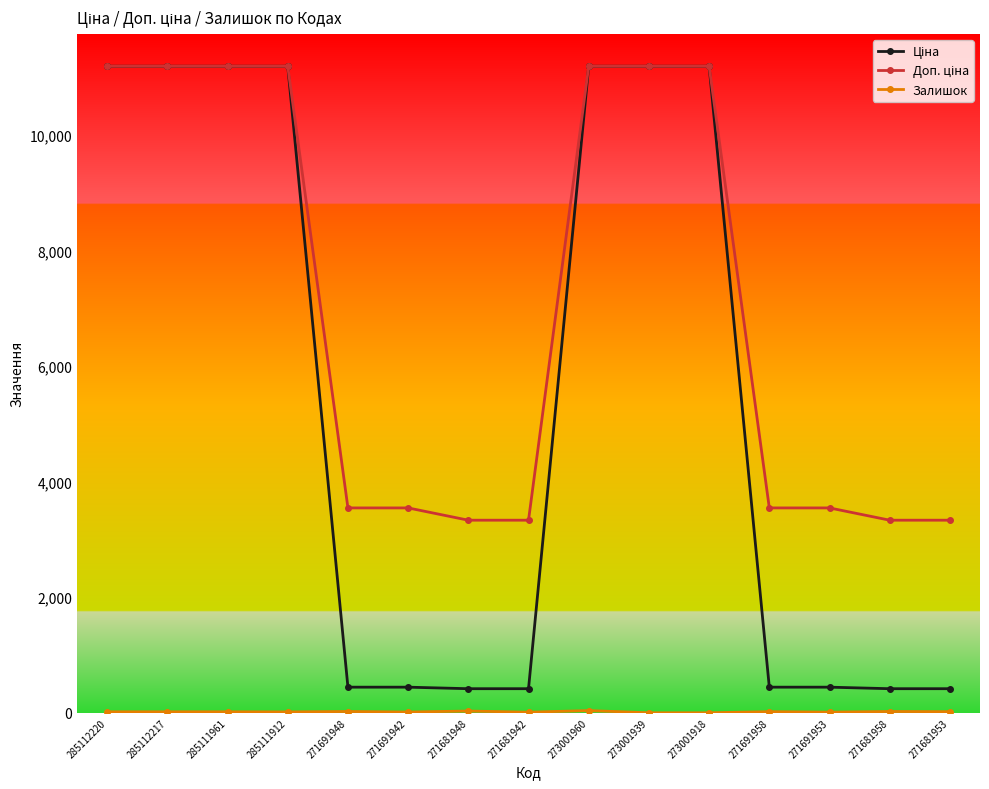

How many categories are shown in the chart?

15